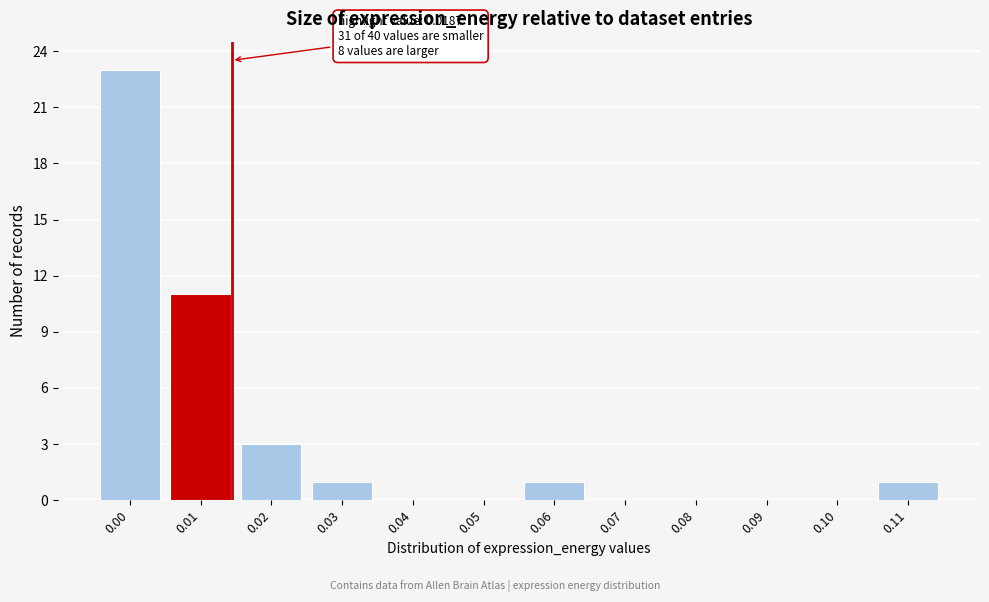

Reading left to right, transcribe all the data shown in this chart.

0.00=23	0.01=11	0.02=3	0.03=1	0.04=0	0.05=0	0.06=1	0.07=0	0.08=0	0.09=0	0.10=0	0.11=1